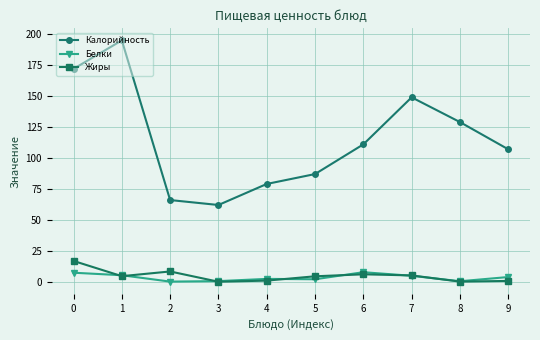

True or false: Калорийность and Белки cross at least once.

False